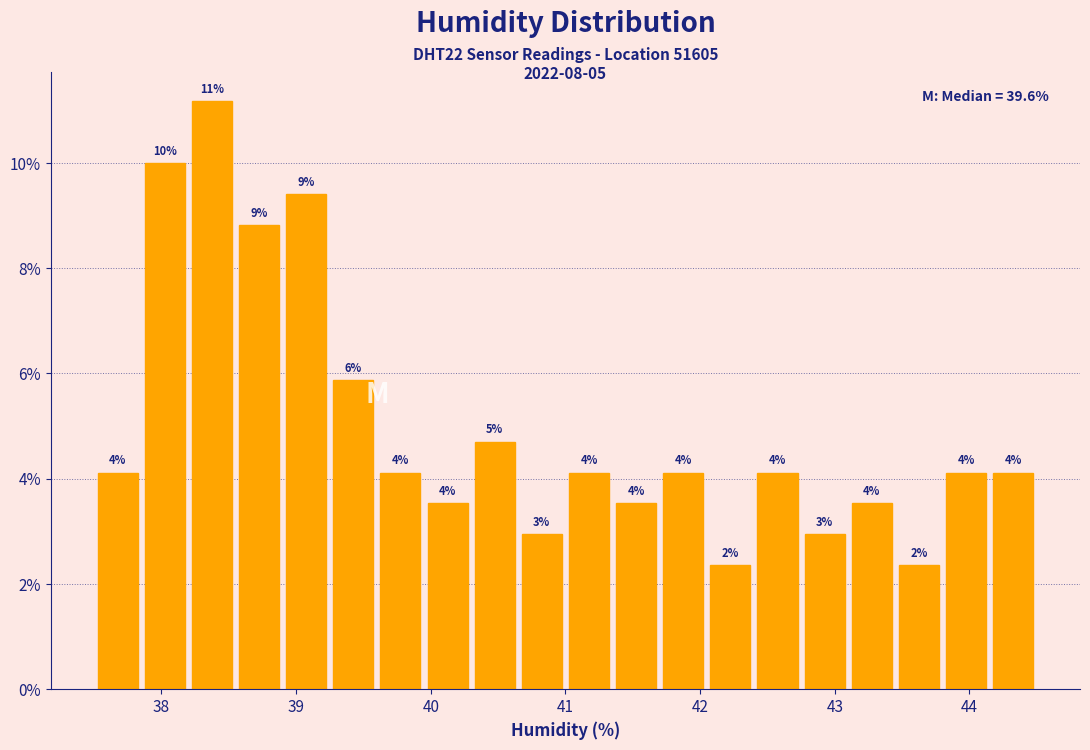

Read against the x-axis, roughly where is the centre of the tallest bar?

38.4